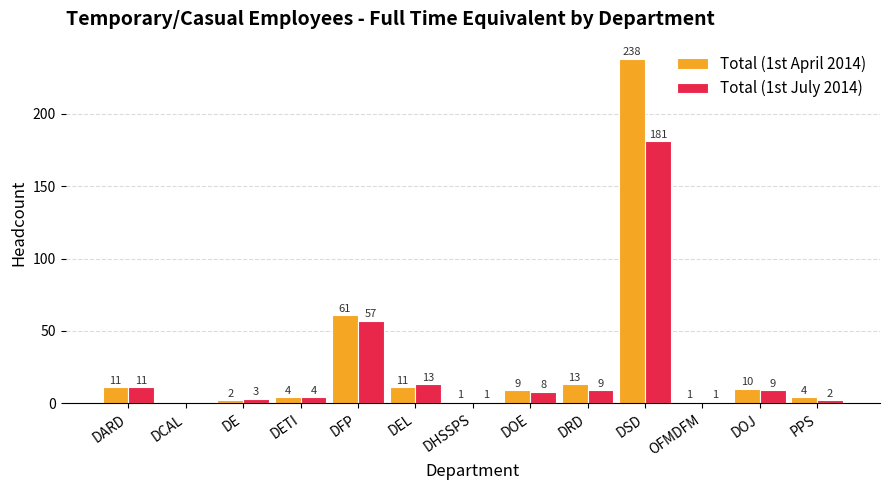

What is the sum of all Total (1st April 2014) values?

365